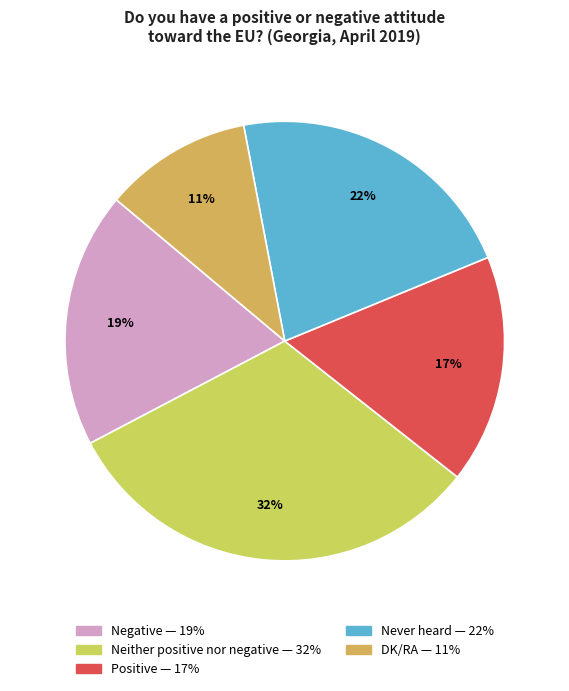

How many segments does this pie chart have?

5